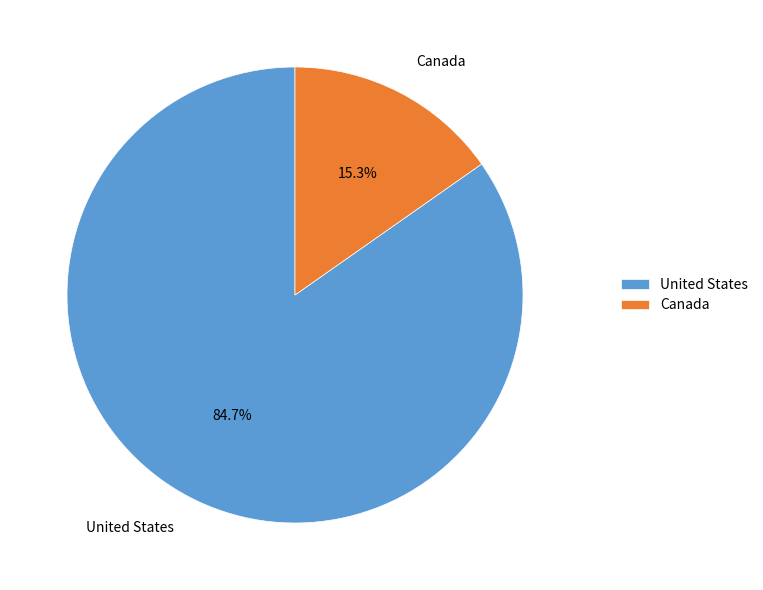

To the nearest percent, what is the difference between the largest and smallest slice percentages?

69%